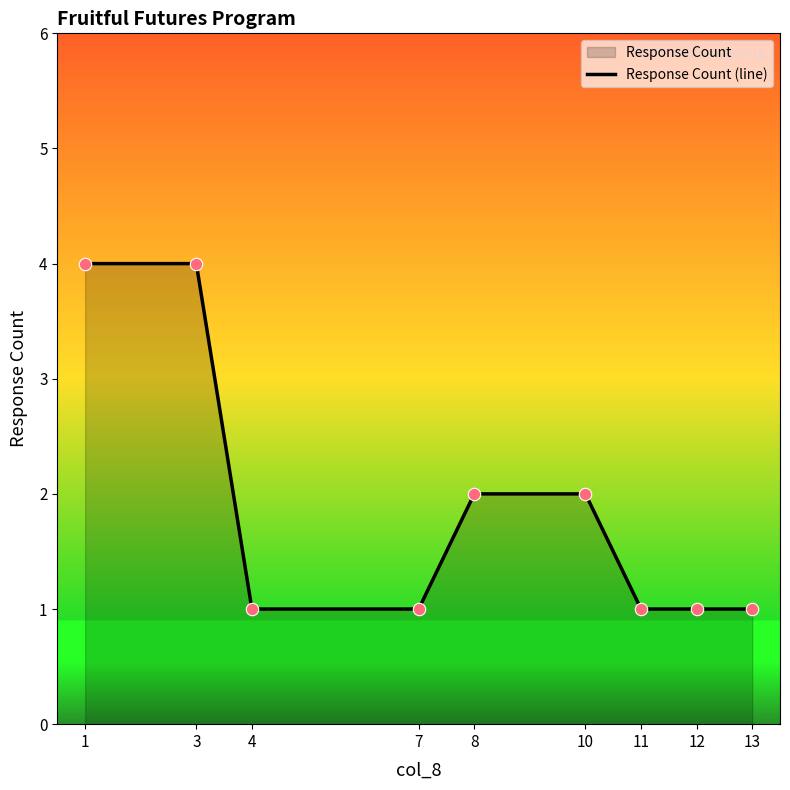

What is the change in value from 1 to 7?

-3